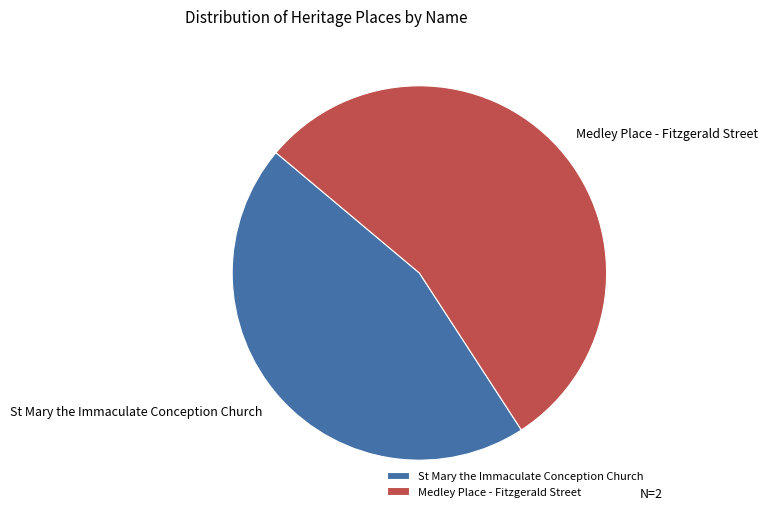

Rank the categories by value from lowest to highest.

St Mary the Immaculate Conception Church, Medley Place - Fitzgerald Street